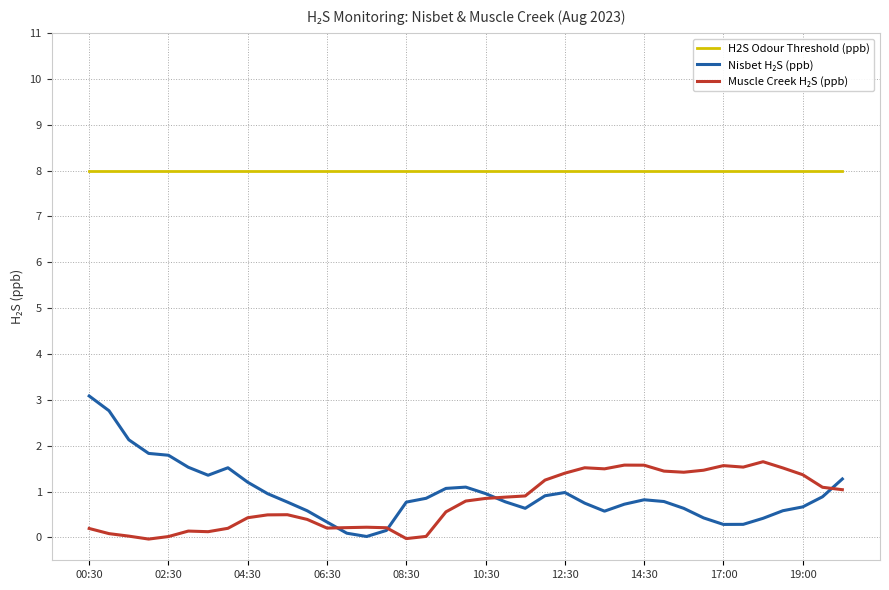

Which series has the largest total across all categories?

H2S Odour Threshold (ppb)